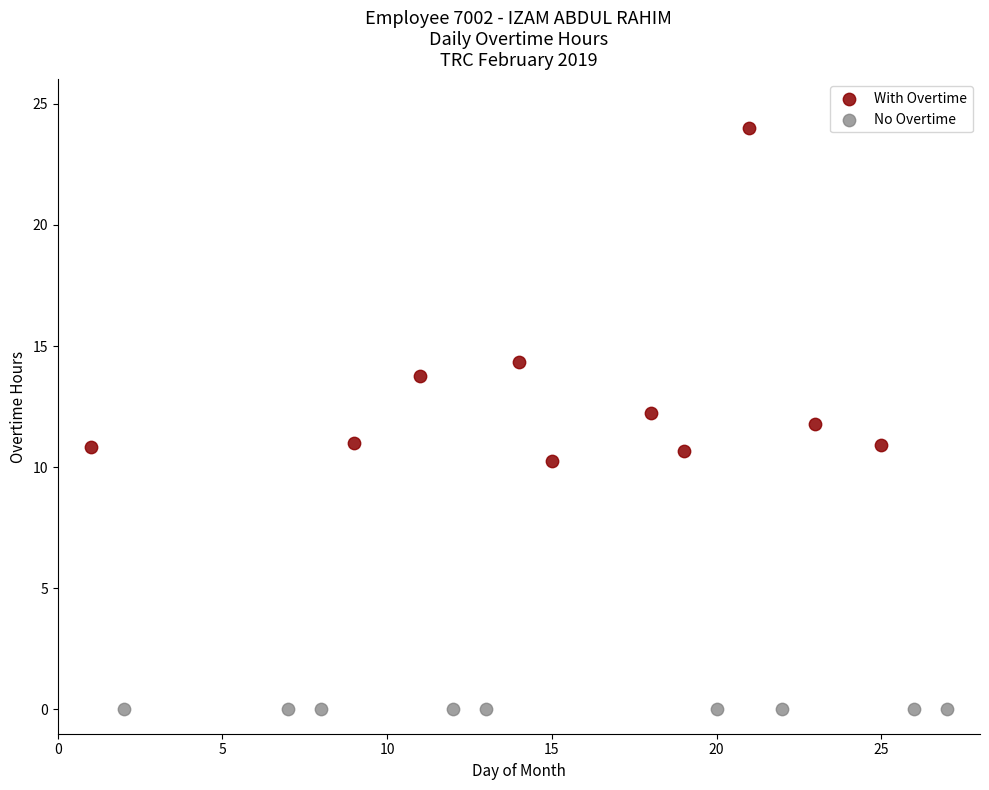

Which series reaches the maximum Y coordinate?

With Overtime